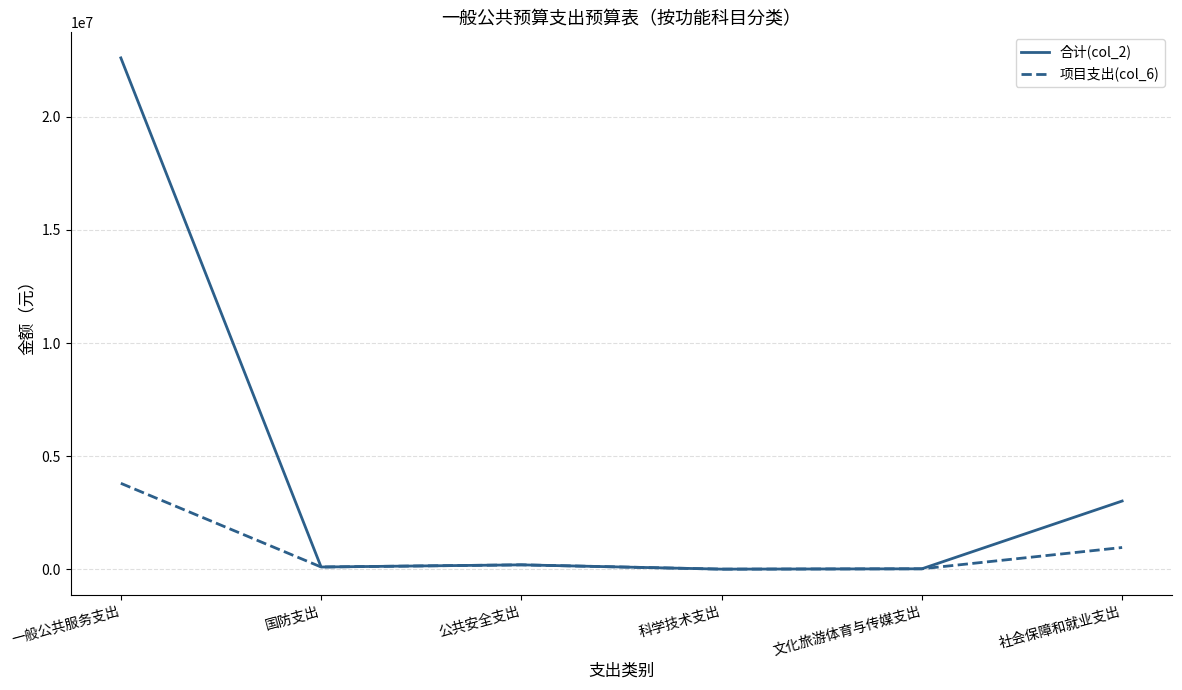

At how many categories does at least one series exceed 14533936?

1